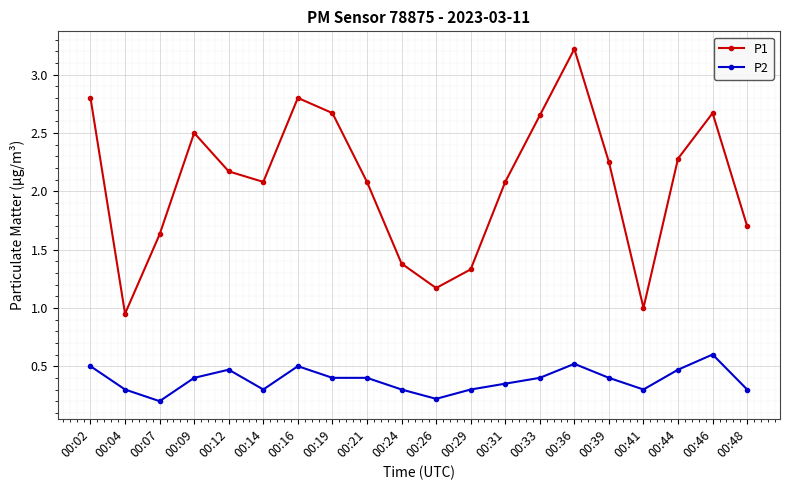

At which category is the sum across all series the highest?

00:36